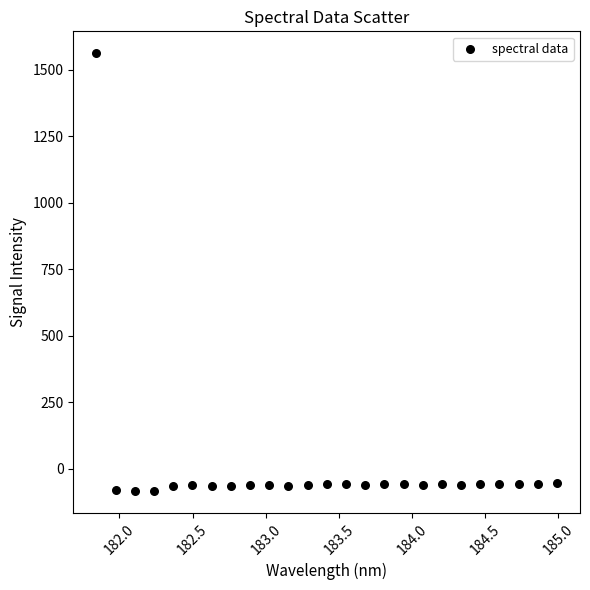

What is the range of Y values (max minus min)?

1645.3